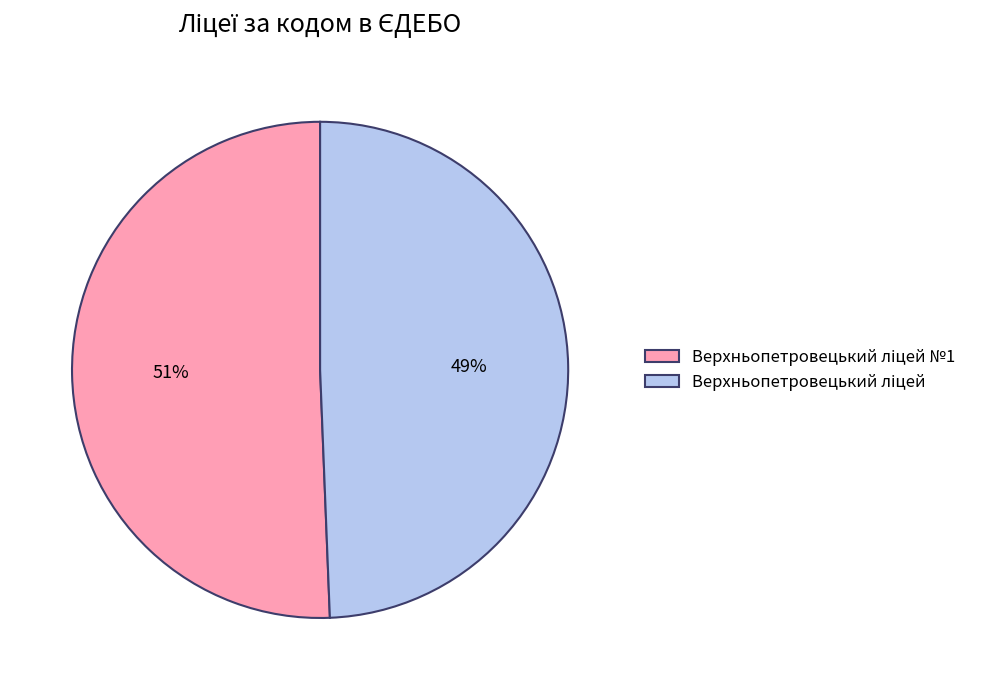

Does any single category account for the majority?

Yes